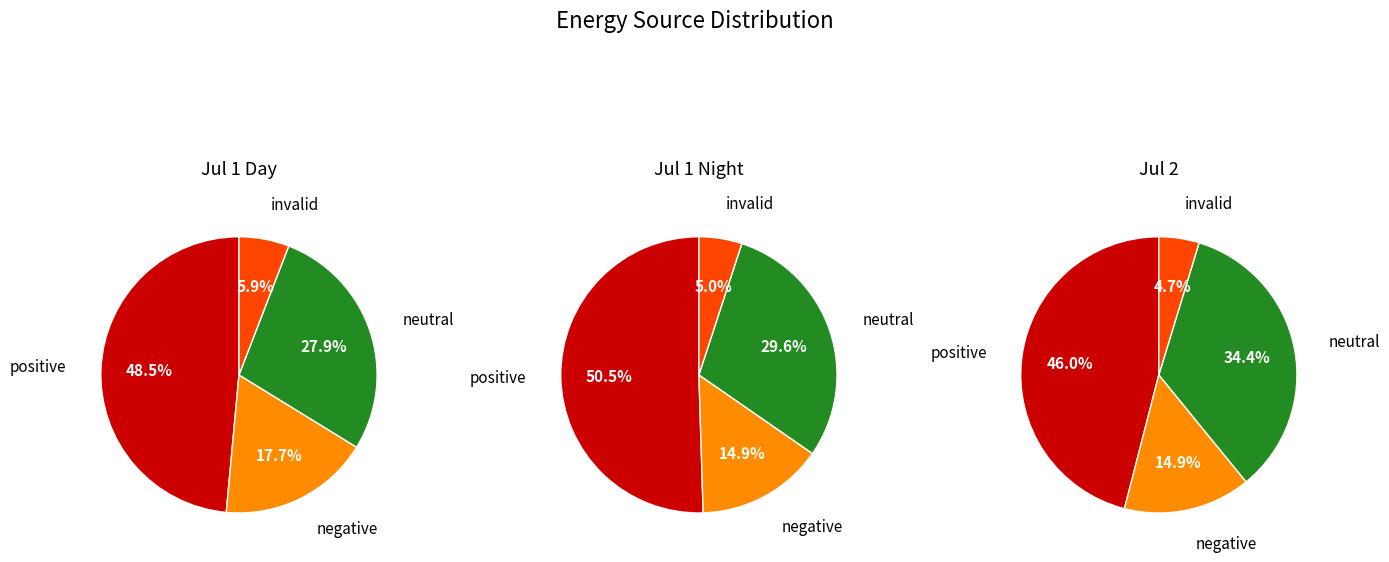

What portion of the pie excludes 31?

97.2%